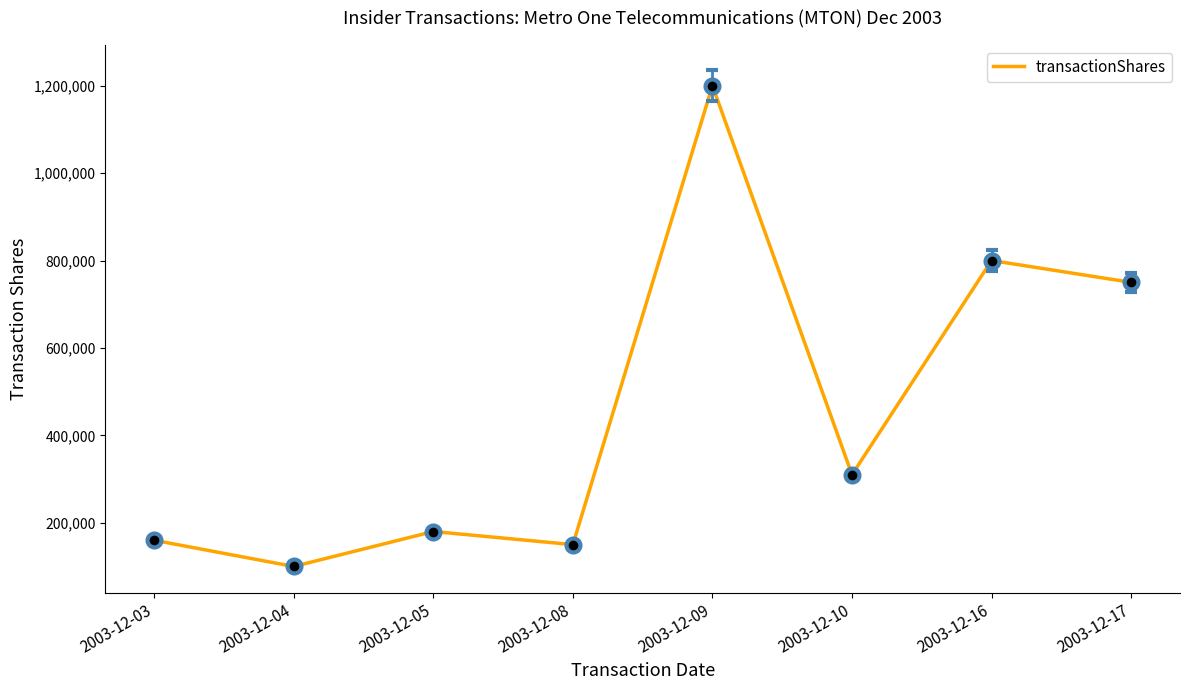

Count the number of categories in the chart.

8